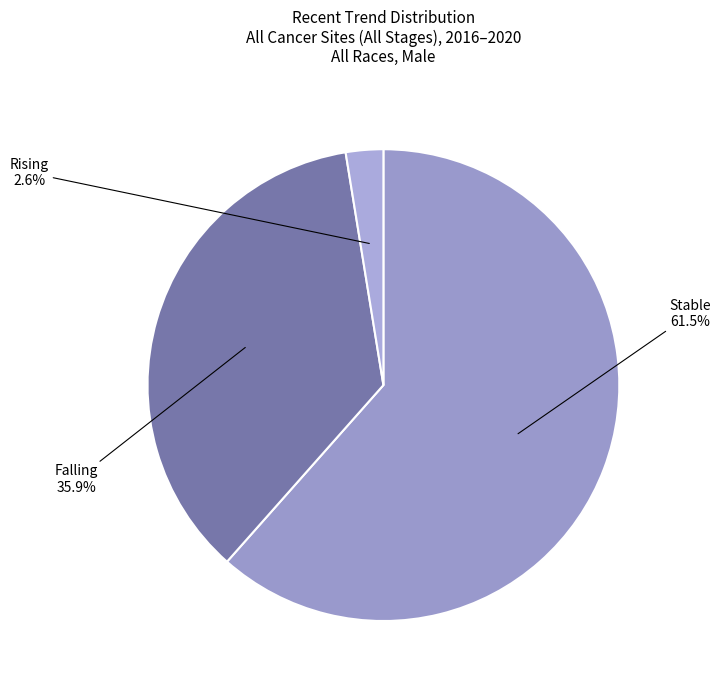

What is the smallest slice in the pie chart?

rising